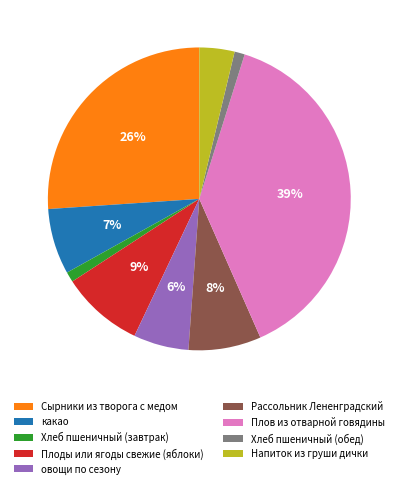

To the nearest percent, what portion does Плоды или ягоды свежие (яблоки) represent?

9%